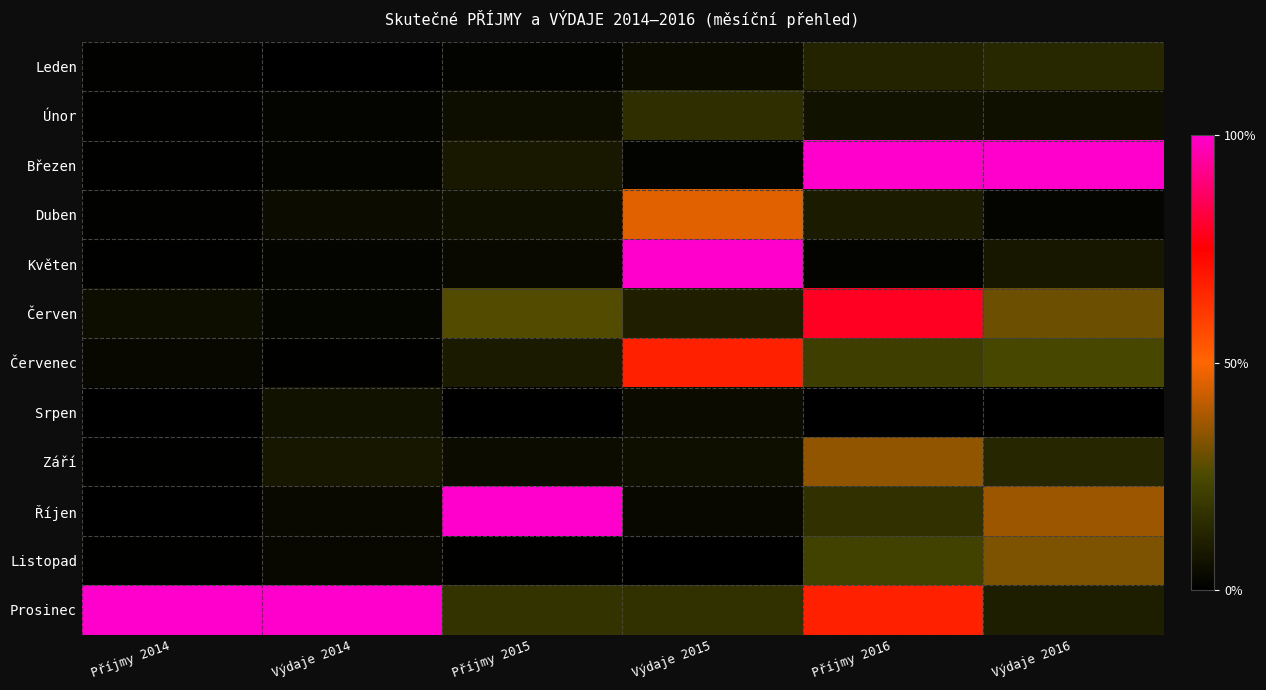

List the series in order of their peak value, lowest first.

Srpen, Leden, Únor, Listopad, Září, Duben, Červenec, Červen, Březen, Květen, Říjen, Prosinec